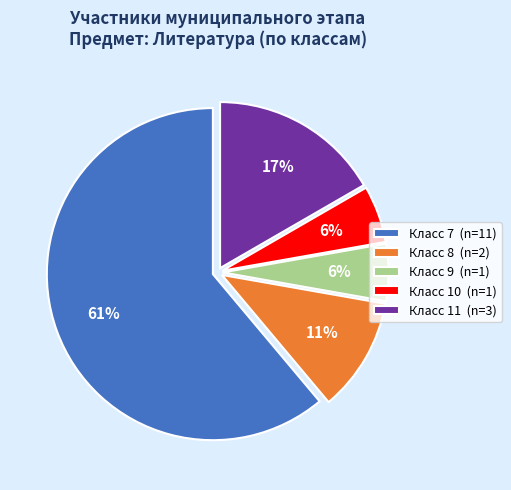

How many segments does this pie chart have?

5